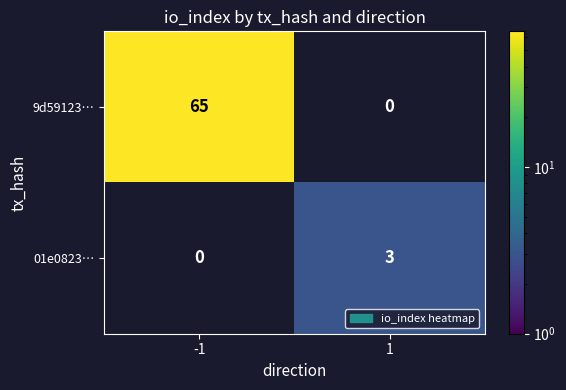

Is it true that 9d59123… equals 0 at 1?

True